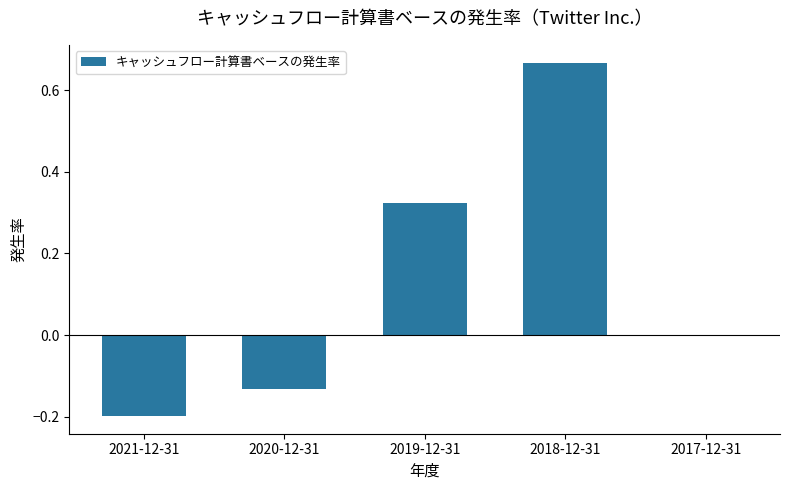

The chart shows a value of 0.3 at 2018-12-31. True or false?

False